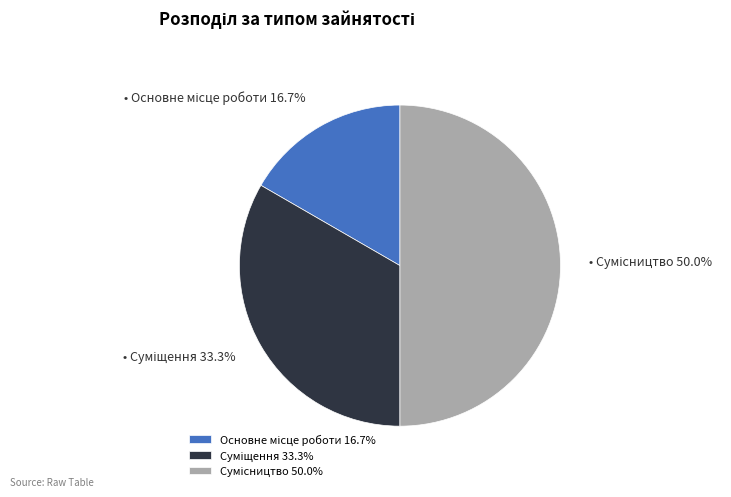

Between Суміщення and Сумісництво, which is larger?

Сумісництво